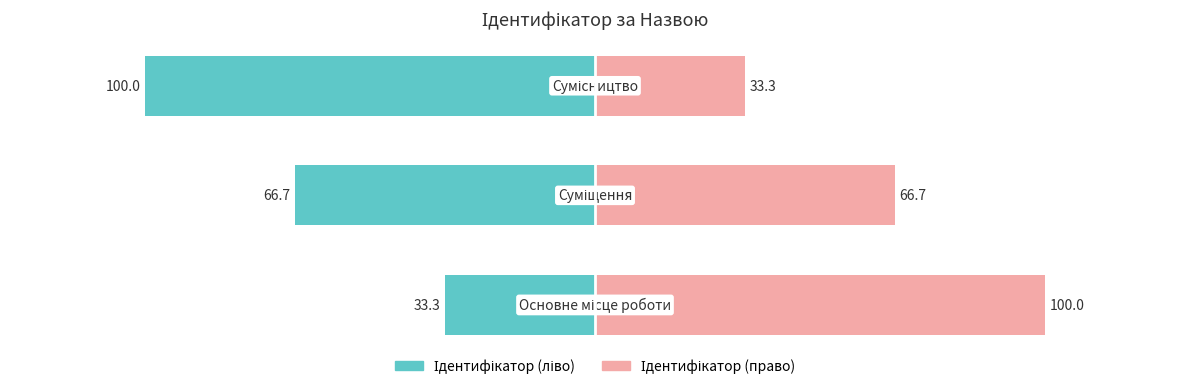

How many values in the Ідентифікатор (право) series exceed 66?

2